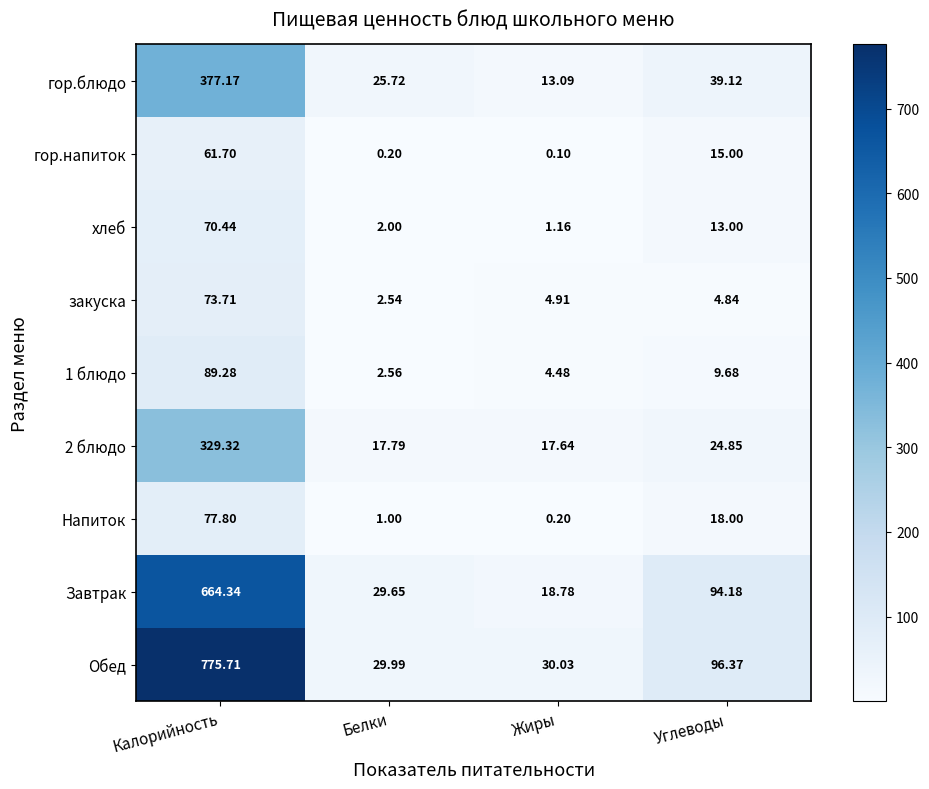

Is the value of Обед at Углеводы greater than the value of Напиток at Белки?

Yes